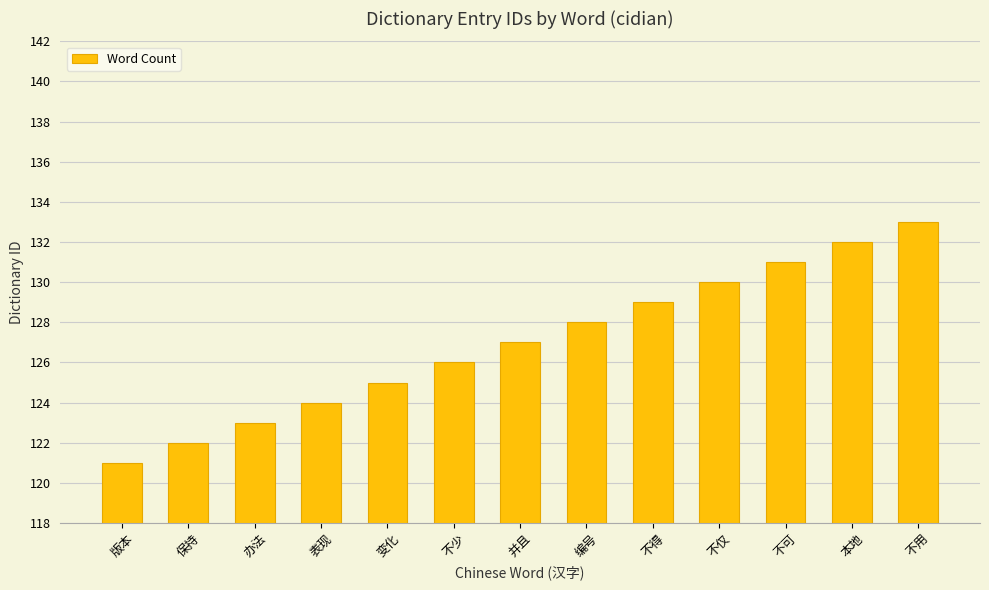

Rank the categories by value from highest to lowest.

不用, 本地, 不可, 不仅, 不得, 编号, 并且, 不少, 变化, 表现, 办法, 保持, 版本